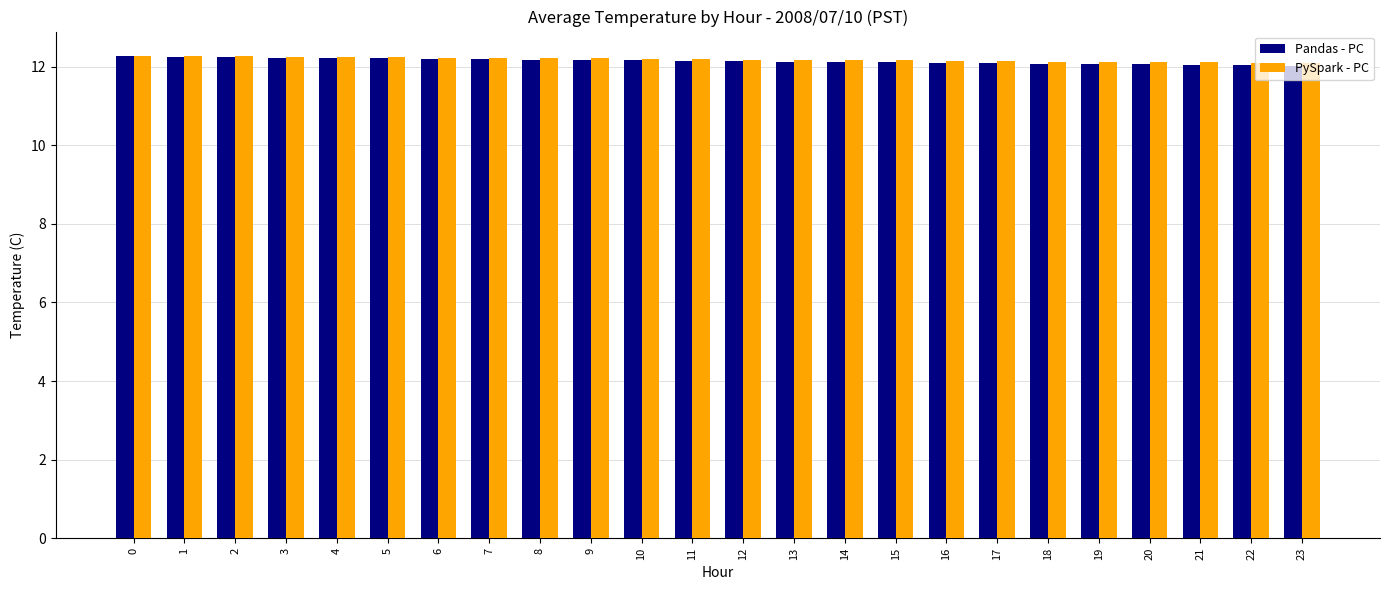

Which series has the largest range (max minus min)?

Pandas - PC